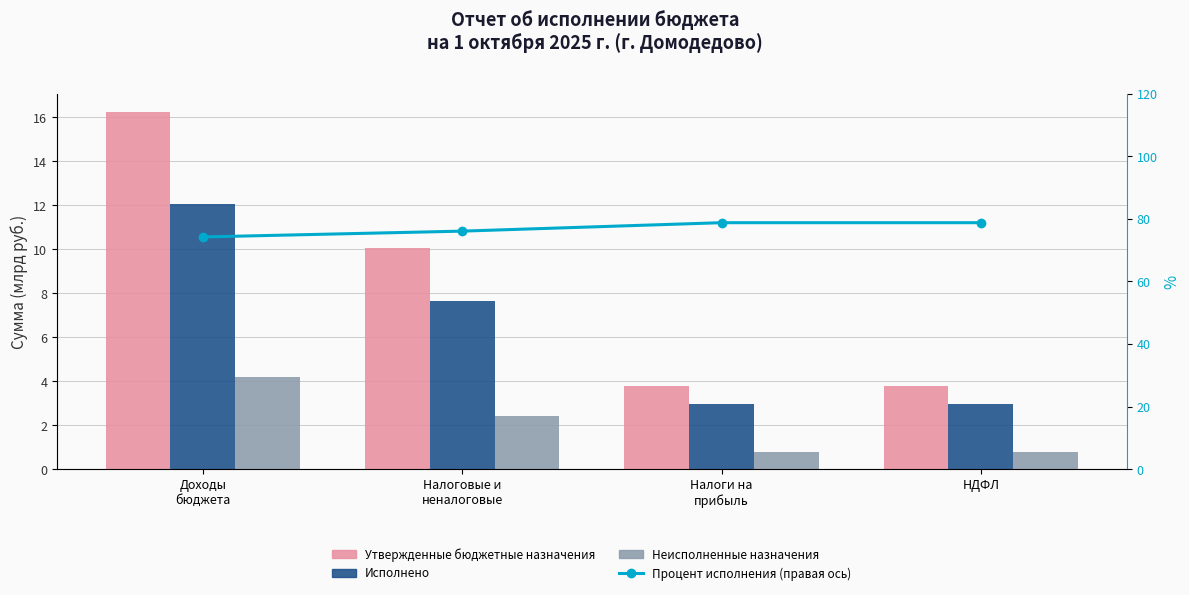

Is the value of Процент исполнения (правая ось) at НДФЛ greater than the value of Исполнено at Доходы
бюджета?

Yes